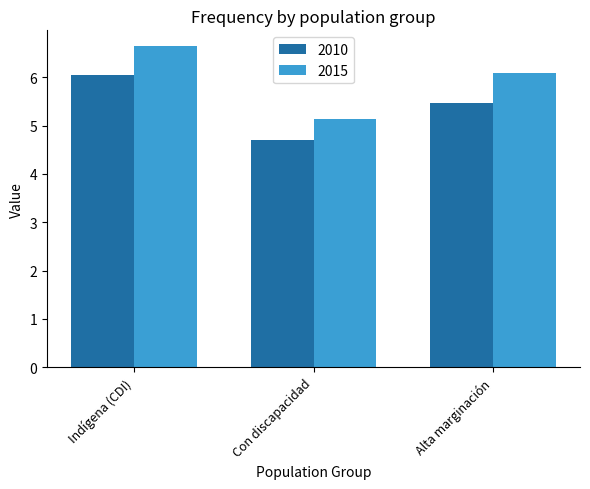

How many categories are shown in the chart?

3